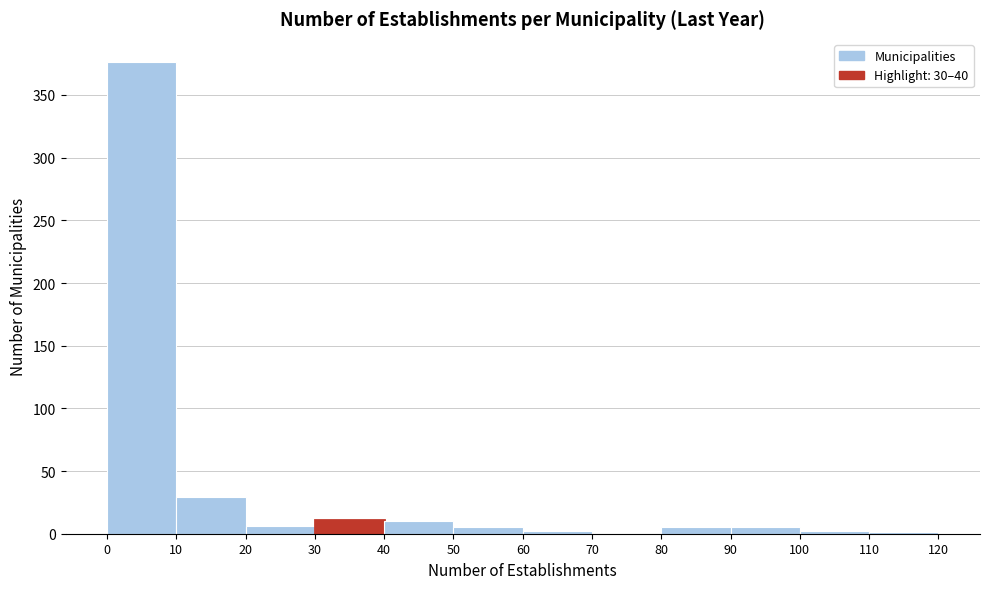

Reading left to right, list every bar in this chart as the range it spans on the x-axis followed by its height. The values are not printed on the chart, so give them approximately, as read against the axis.

0 to 10: 375
10 to 20: 30
20 to 30: 5
30 to 40: 10
40 to 50: 10
50 to 60: 5
60 to 70: under 5
70 to 80: 0
80 to 90: 5
90 to 100: 5
100 to 110: under 5
110 to 120: under 5